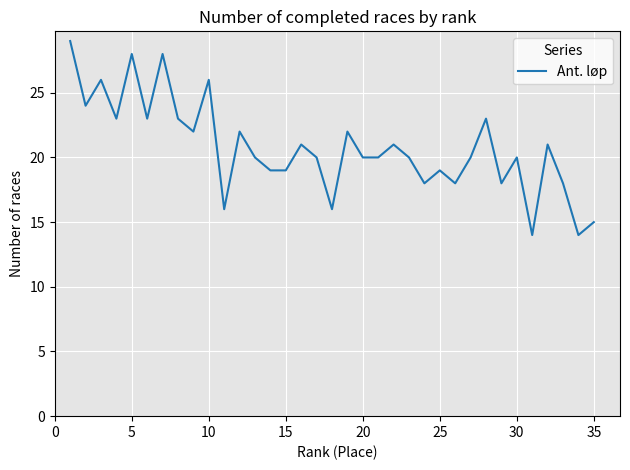

What is the maximum value shown in the chart?

29